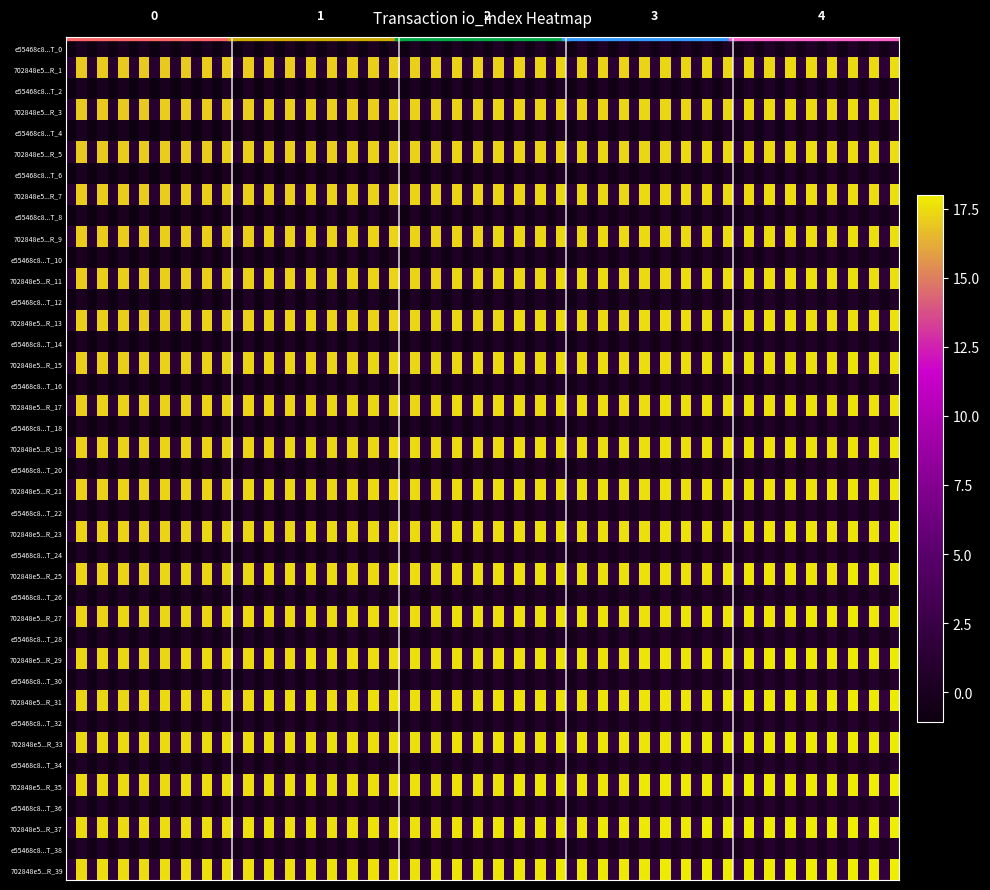

Count the 702848e57496c41fb3f540358971c180116ae51 values in the range 1 to 17.

2